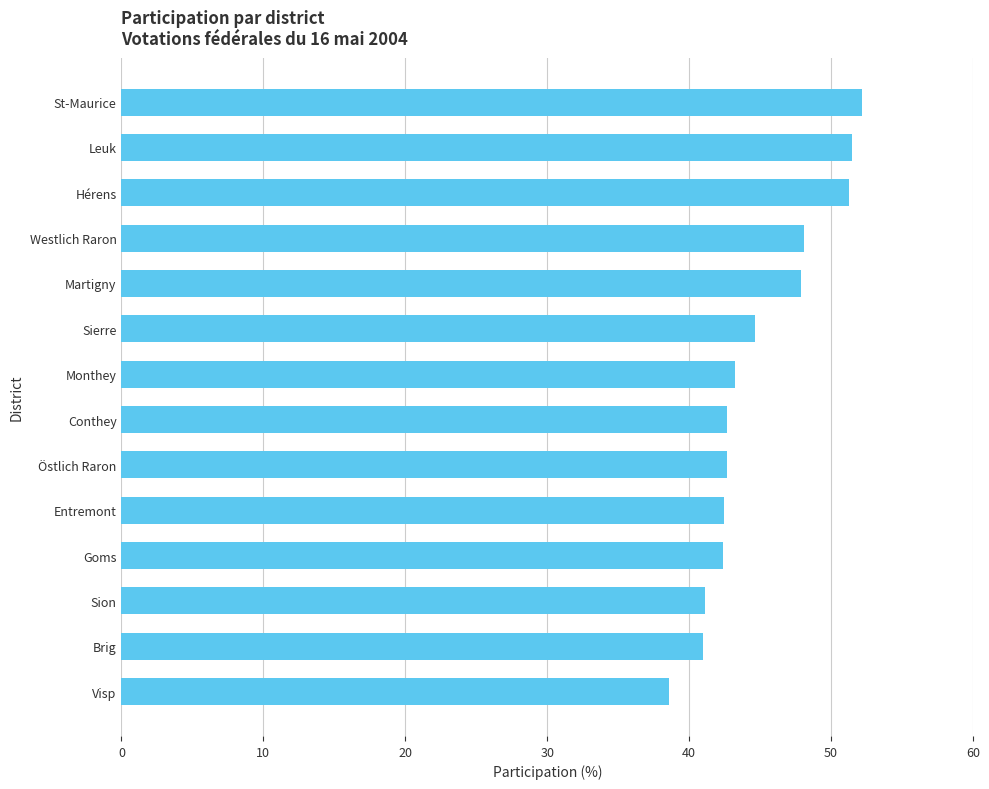

Is it true that the value at Entremont is 72.6?

False